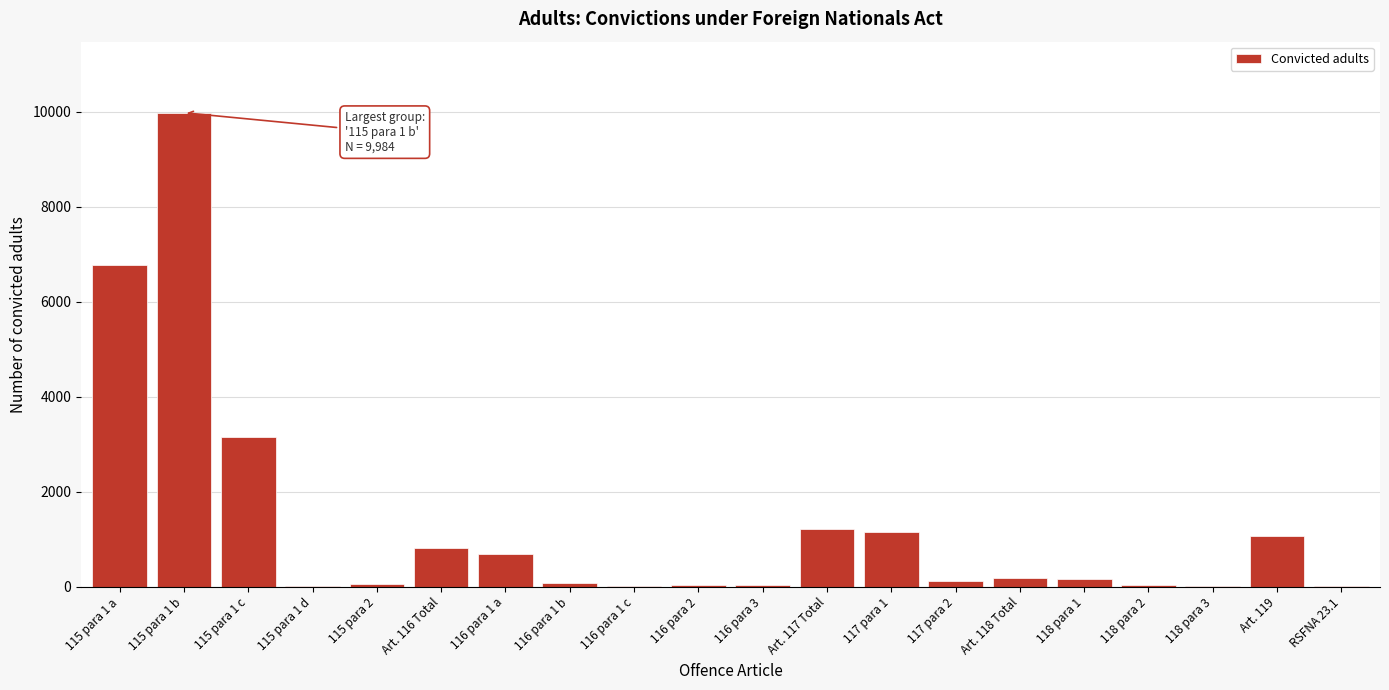

At which category does the chart reach its peak across all series?

115 para 1 b